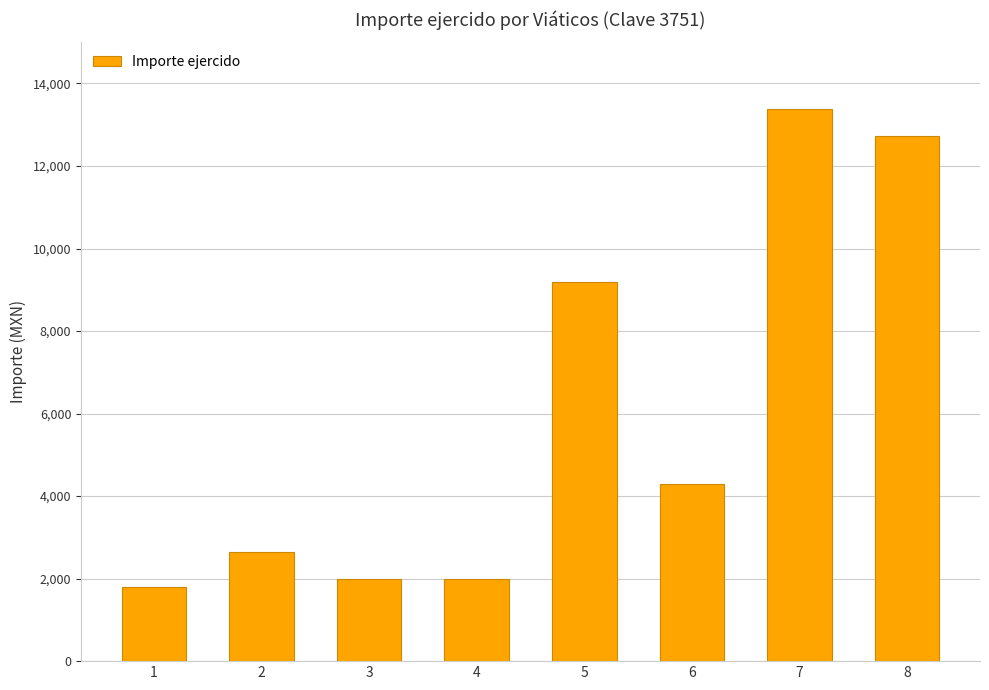

Which category has the highest value across all series?

7